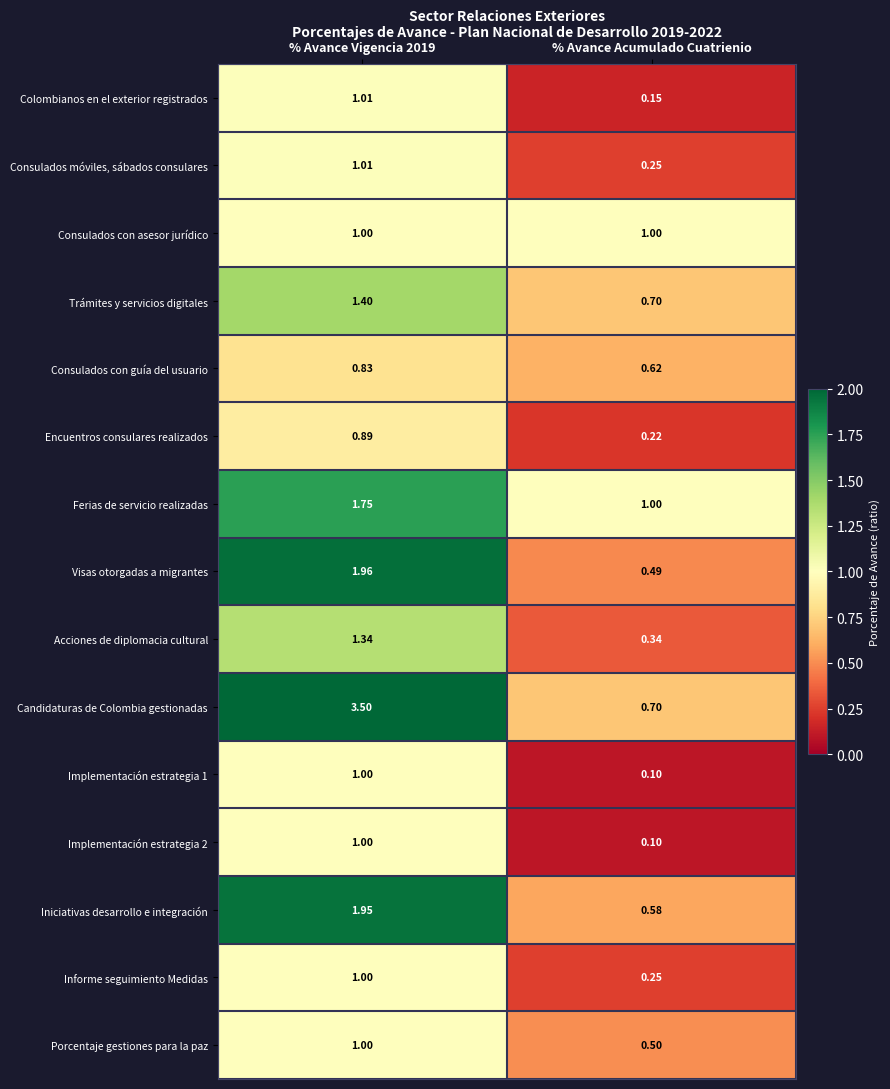

Which series has the largest range (max minus min)?

Candidaturas de Colombia gestionadas